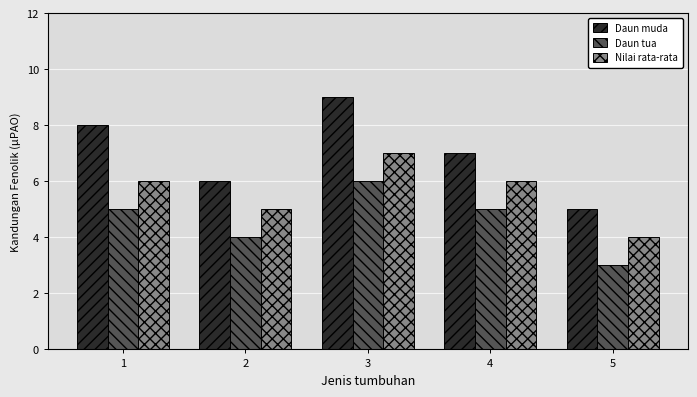

Which series has the widest spread of values?

Daun muda